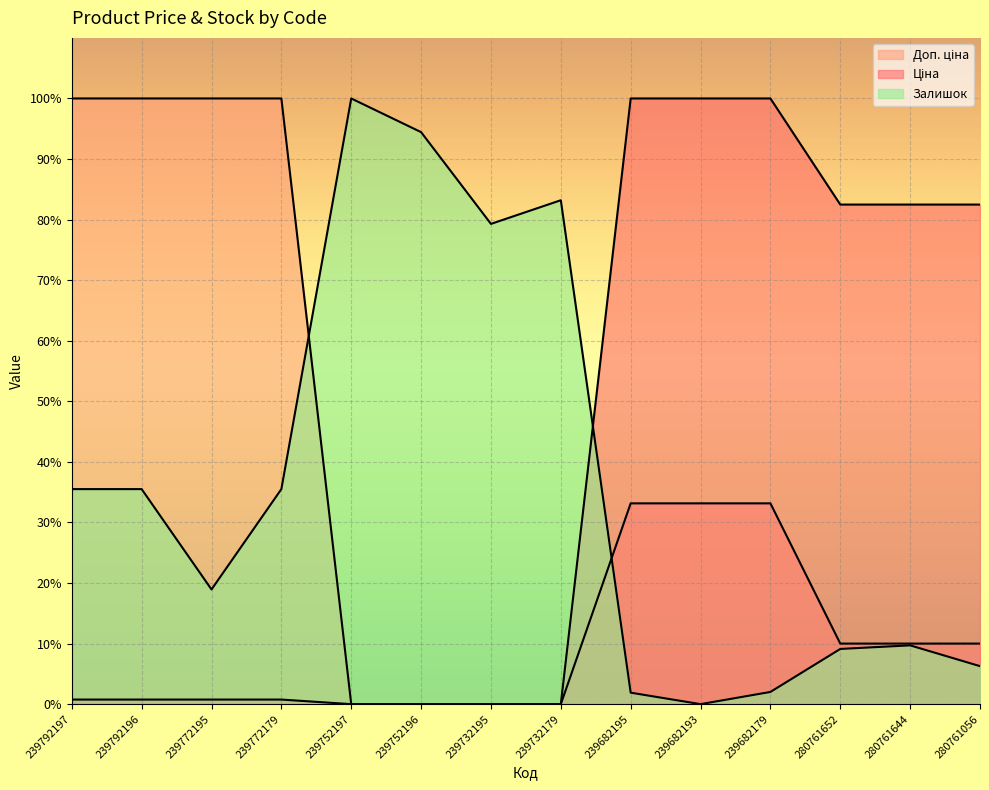

Is it true that Доп. ціна equals 6.1 at 280761652?

False